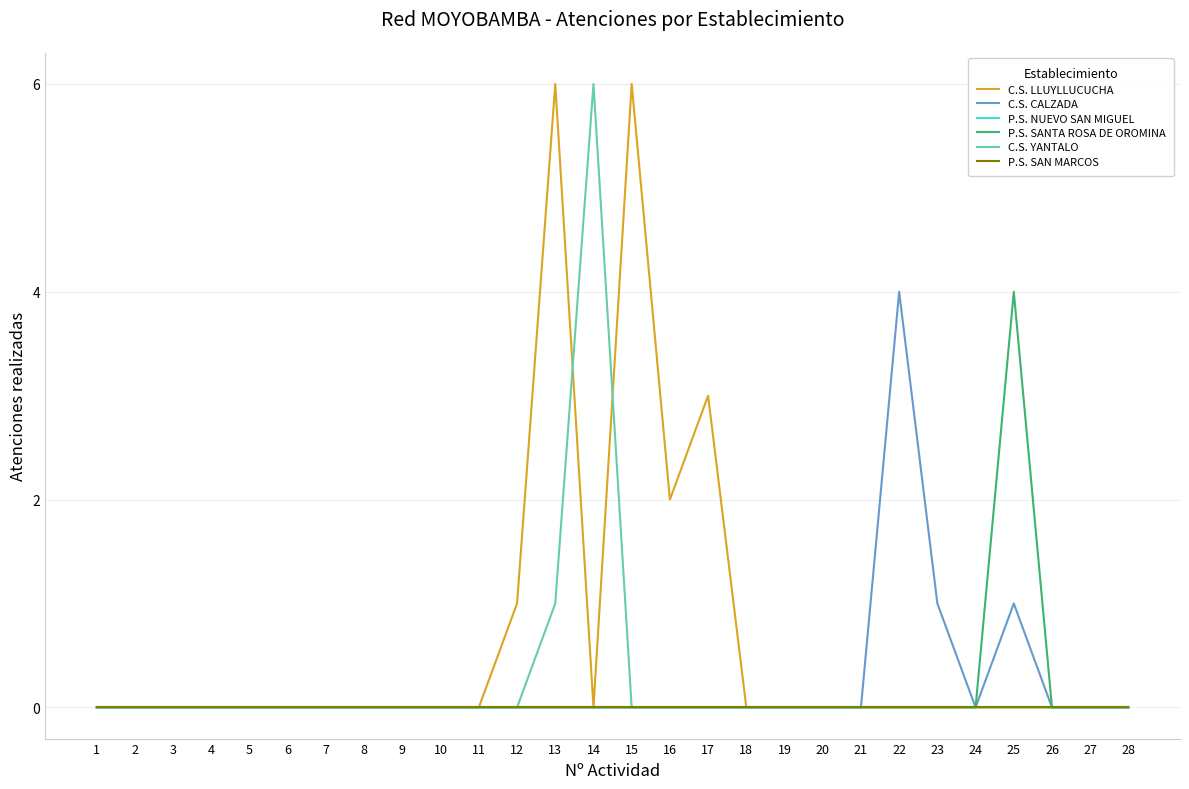

Is it true that P.S. SANTA ROSA DE OROMINA equals 2 at 5?

False